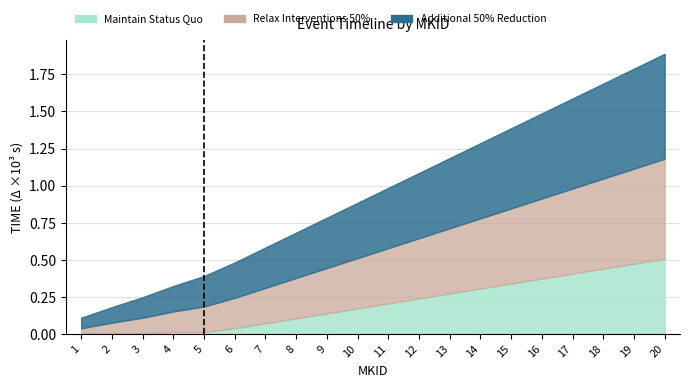

Does the chart display data point markers on the line(s)?

No